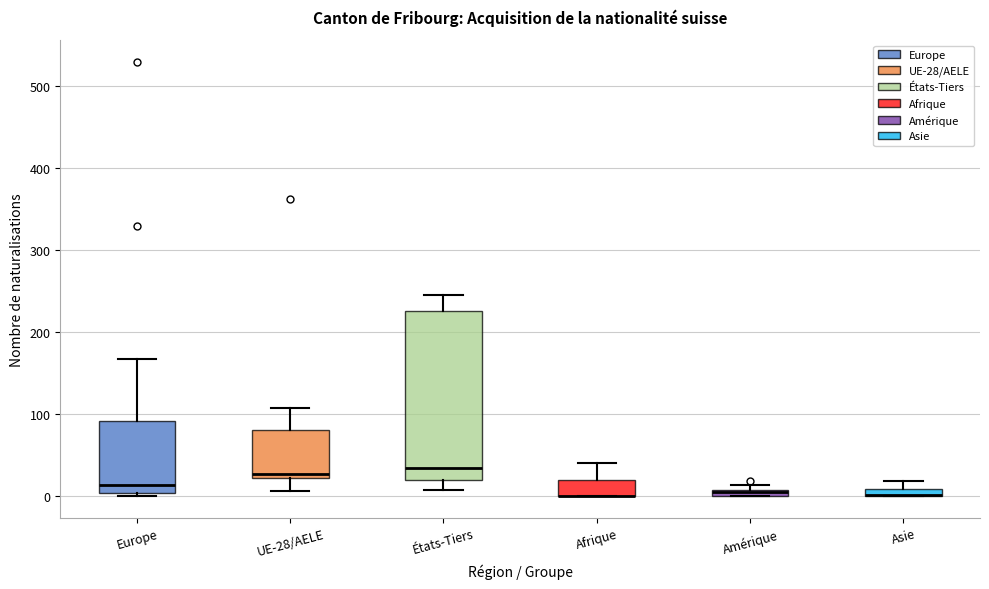

Where is the upper edge of the box for Amérique on the y-axis? The values are not printed on the chart, so give them approximately, as read against the axis.

10